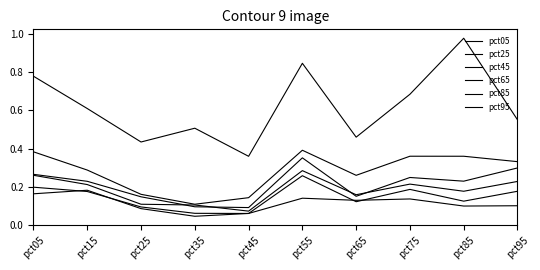

Reading right to left, what are all the values shown in this chart?

pct05: pct95=0.1	pct85=0.1	pct75=0.1	pct65=0.1	pct55=0.1	pct45=0.1	pct35=0.0	pct25=0.1	pct15=0.2	pct05=0.2
pct25: pct95=0.2	pct85=0.1	pct75=0.2	pct65=0.1	pct55=0.3	pct45=0.1	pct35=0.1	pct25=0.1	pct15=0.2	pct05=0.2
pct45: pct95=0.2	pct85=0.2	pct75=0.2	pct65=0.2	pct55=0.3	pct45=0.1	pct35=0.1	pct25=0.1	pct15=0.2	pct05=0.3
pct65: pct95=0.3	pct85=0.2	pct75=0.2	pct65=0.2	pct55=0.4	pct45=0.1	pct35=0.1	pct25=0.1	pct15=0.2	pct05=0.3
pct85: pct95=0.3	pct85=0.4	pct75=0.4	pct65=0.3	pct55=0.4	pct45=0.1	pct35=0.1	pct25=0.2	pct15=0.3	pct05=0.4
pct95: pct95=0.6	pct85=1.0	pct75=0.7	pct65=0.5	pct55=0.8	pct45=0.4	pct35=0.5	pct25=0.4	pct15=0.6	pct05=0.8